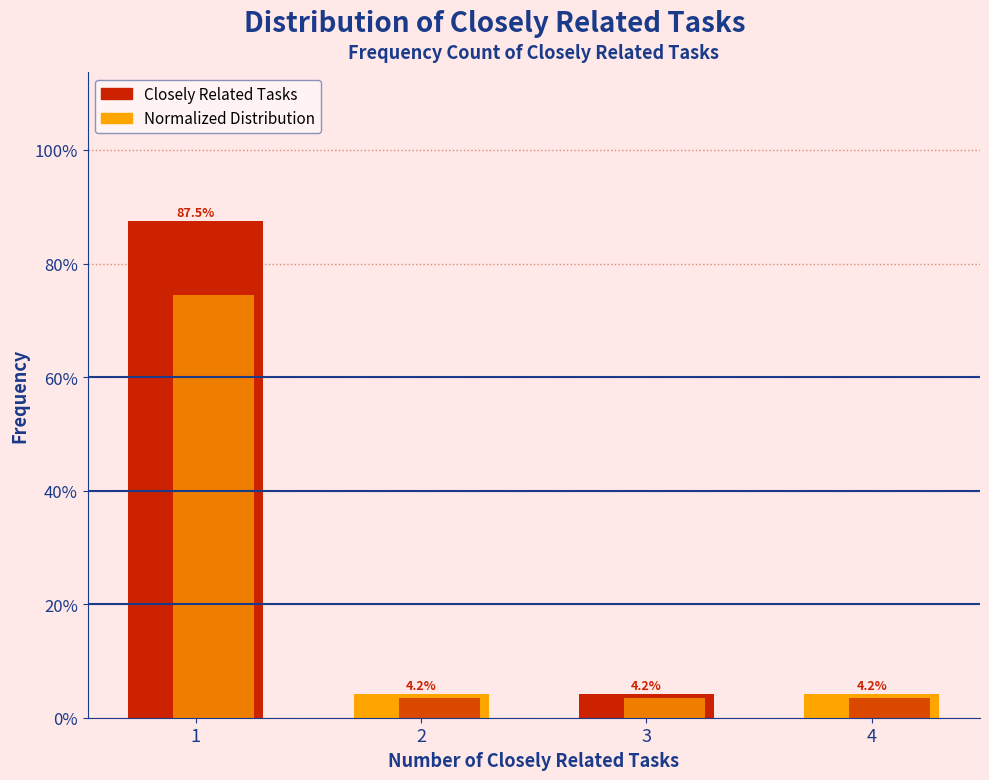

How many groups of bars are there?

4